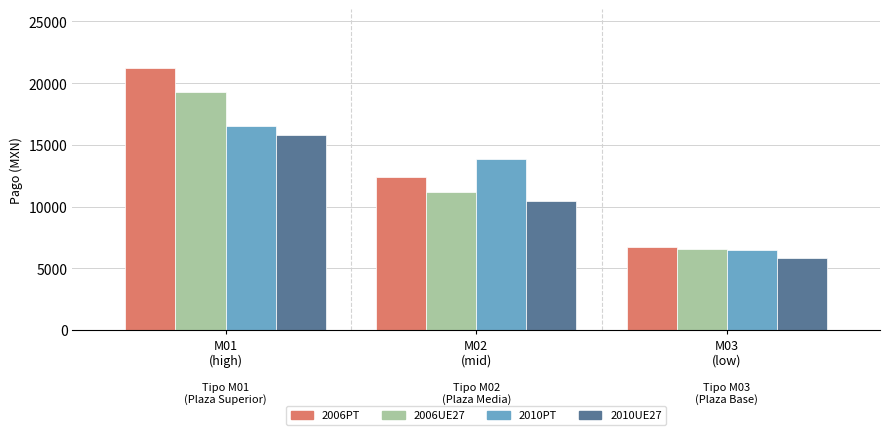

Rank the categories by 2010PT value from highest to lowest.

M01
(high), M02
(mid), M03
(low)